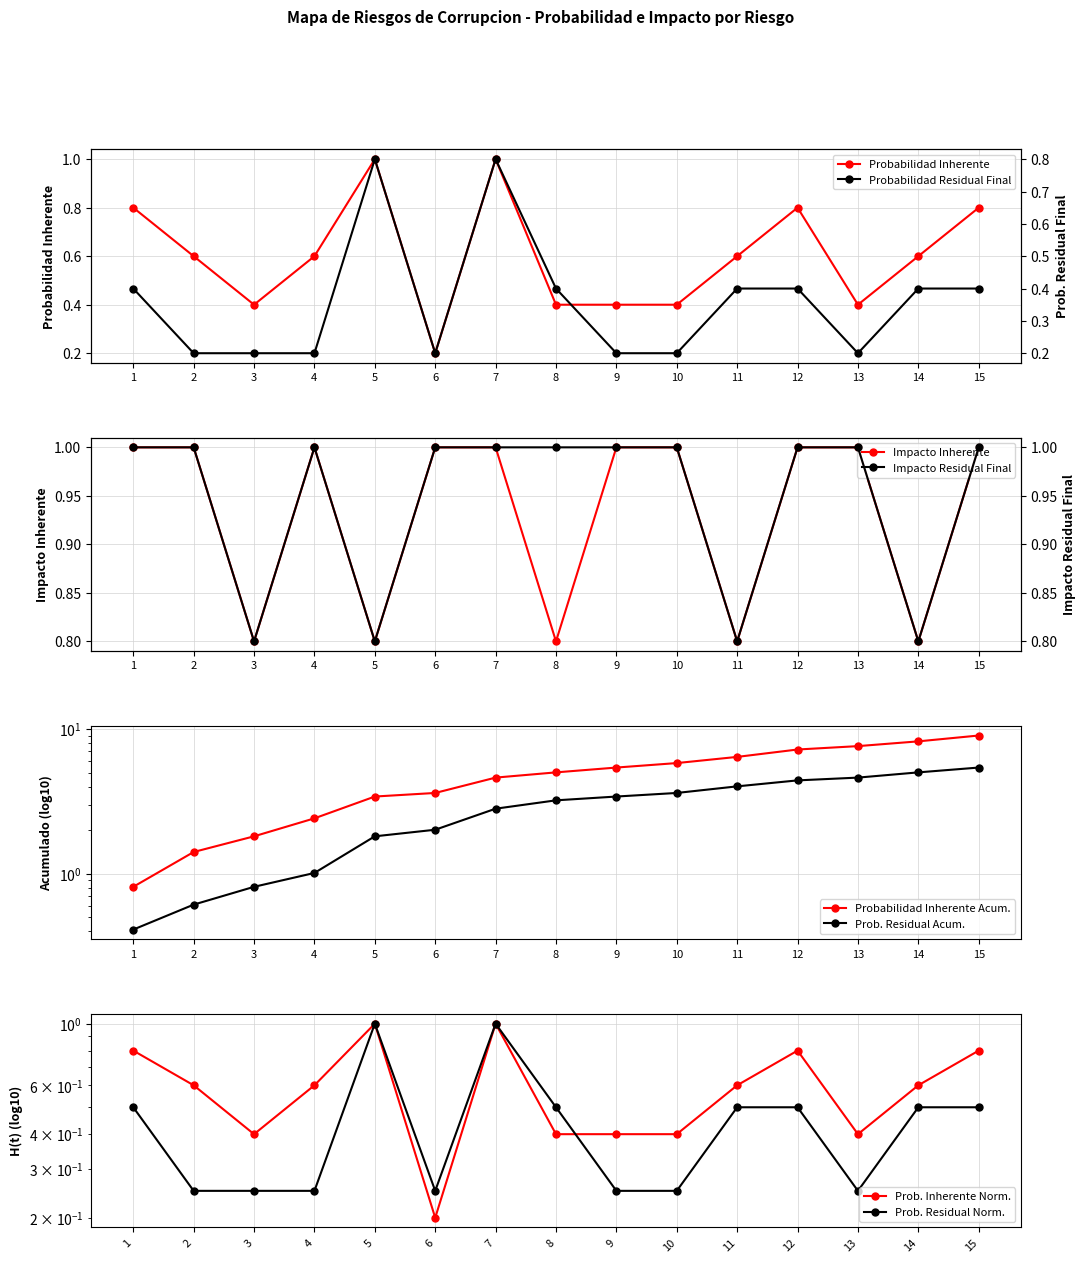

What is the difference between the Probabilidad Inherente values at 3 and 14?

0.2